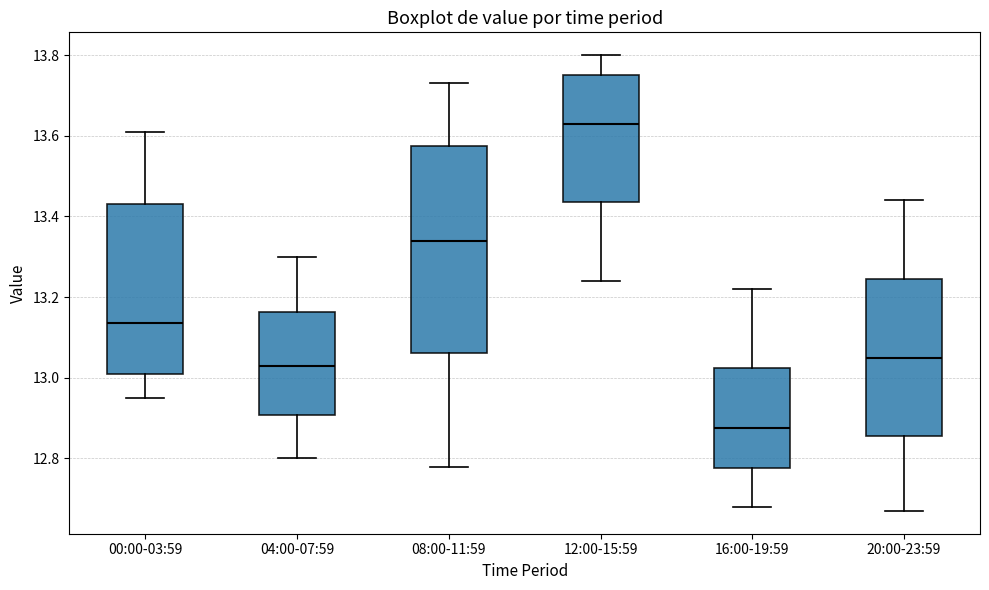

Comparing the boxes themselves (not the whiskers), which one is the tallest?

08:00-11:59